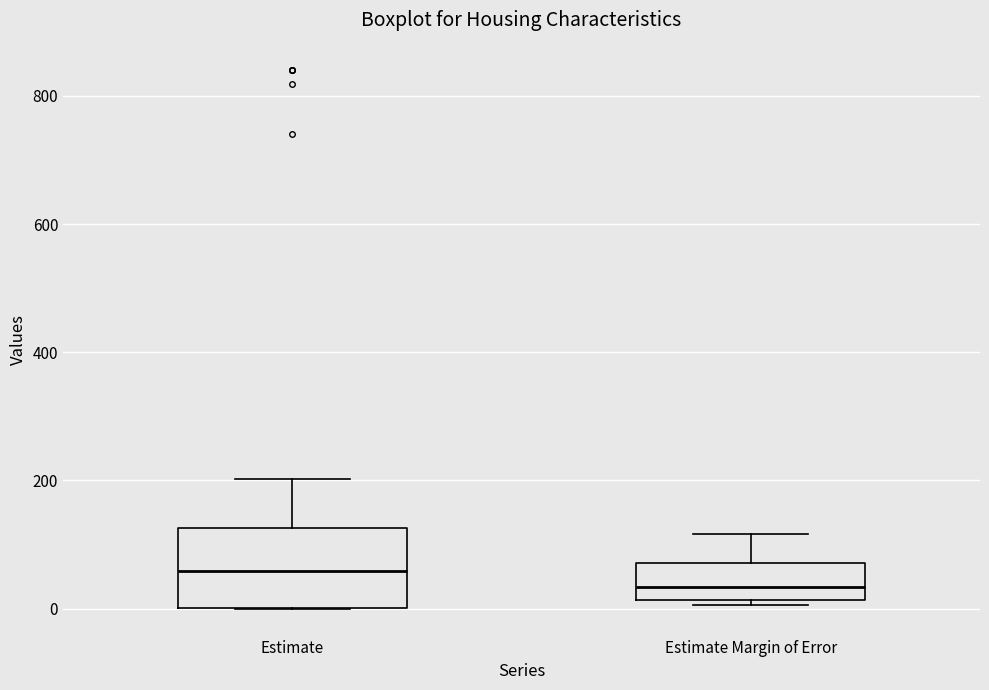

Which box is the tallest, from its lower edge to its upper edge?

Estimate